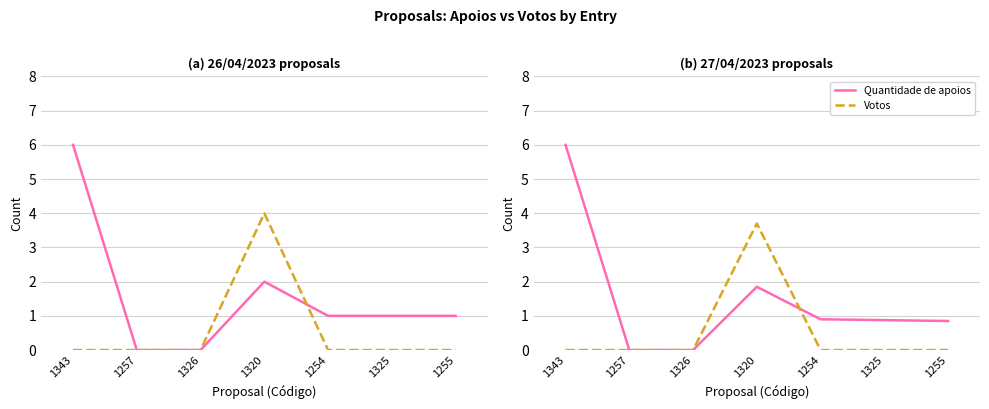

Does the chart display data point markers on the line(s)?

No